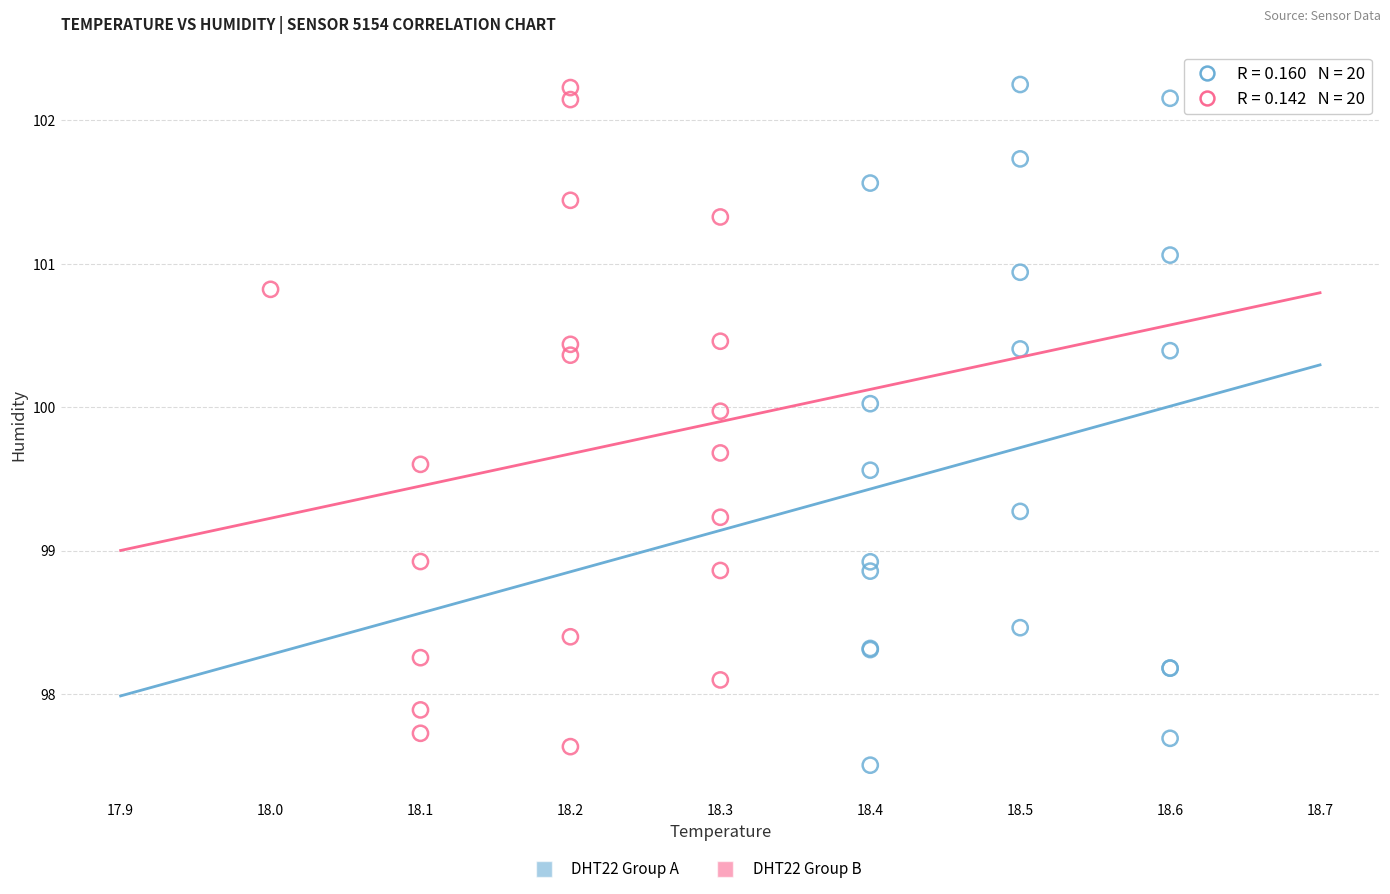

Which series reaches the minimum Y coordinate?

DHT22 Group A